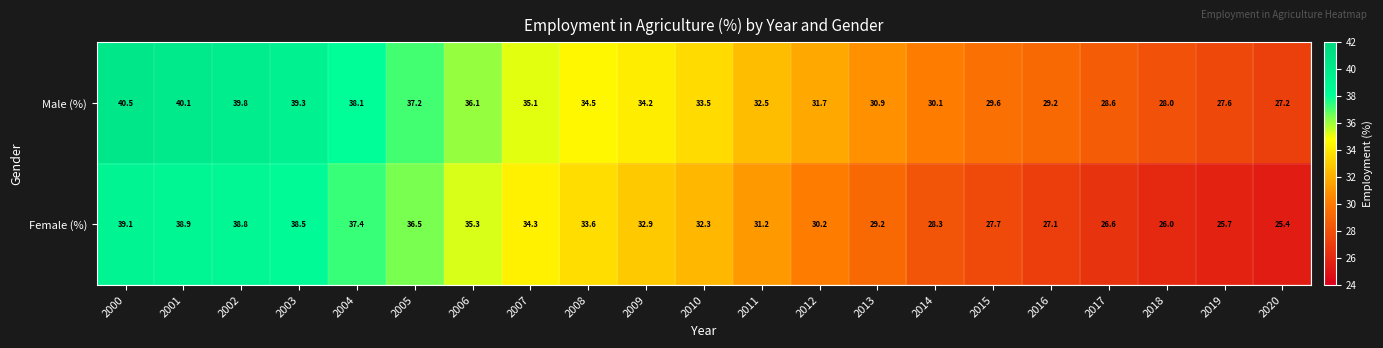

What is the approximate value of Male (%) at 2015?

29.6